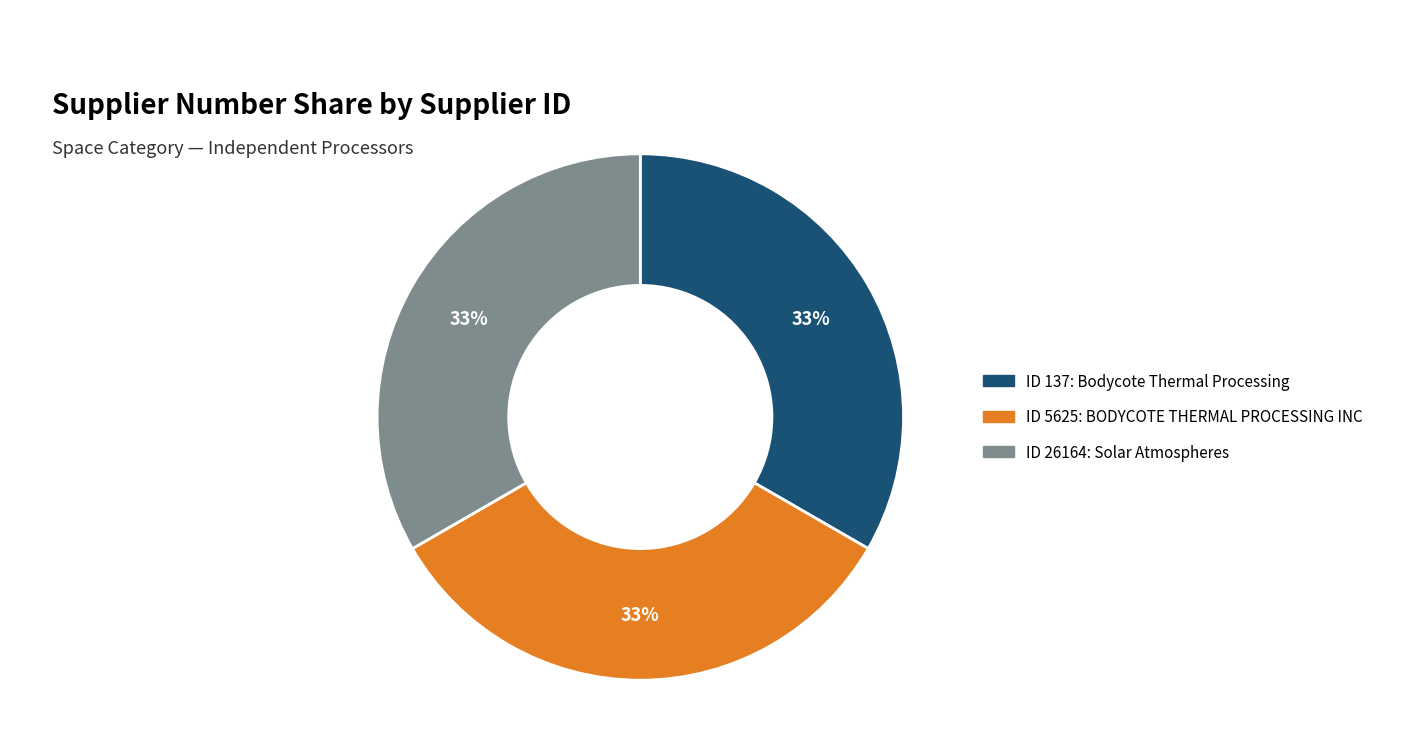

Is there any slice that represents more than half of the pie?

No